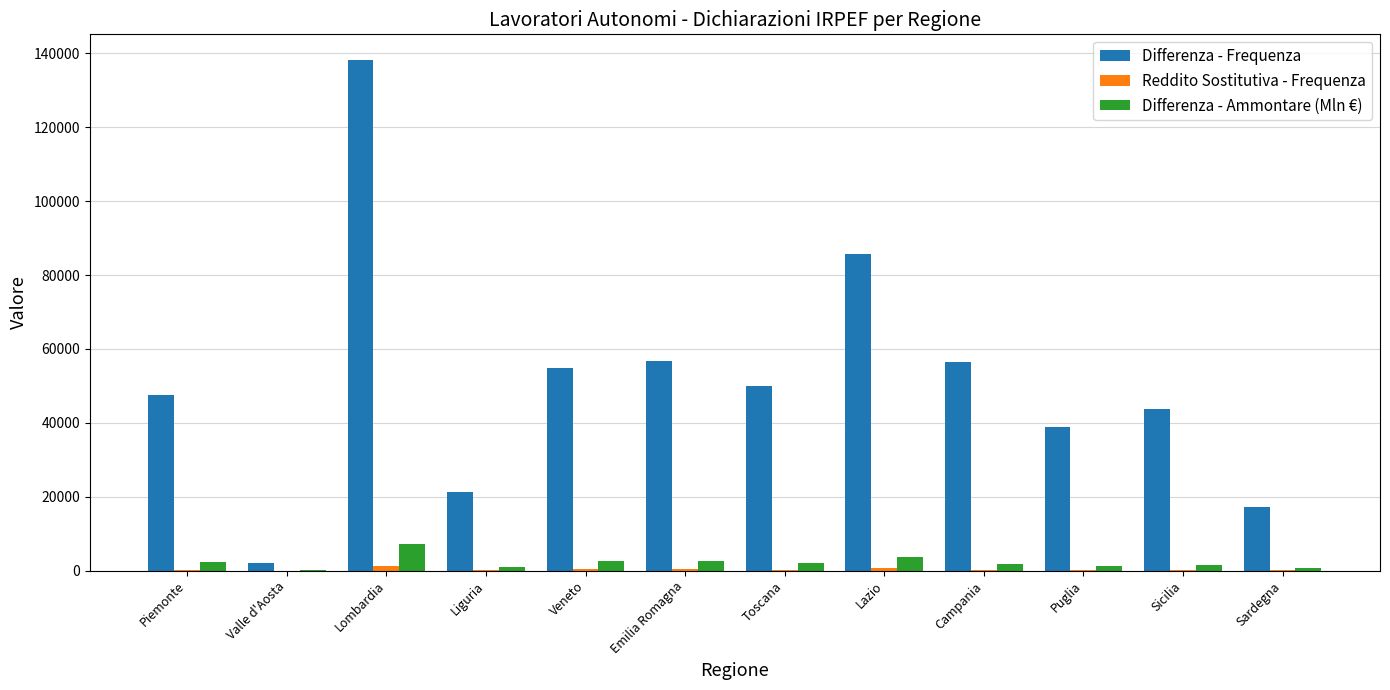

Which series has the largest total across all categories?

Differenza - Frequenza